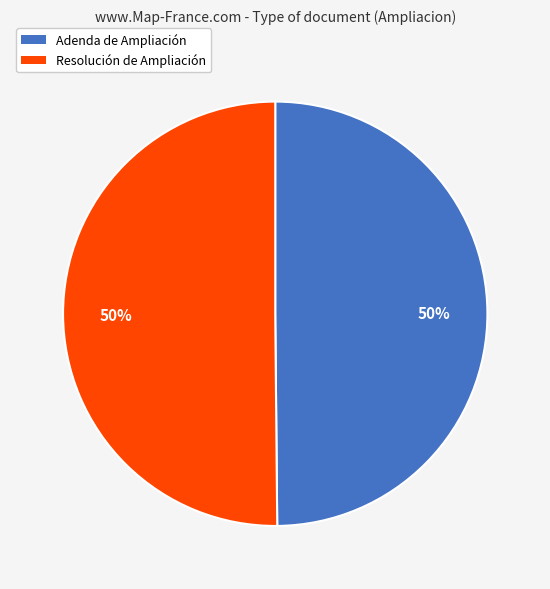

How many slices are in this pie chart?

2